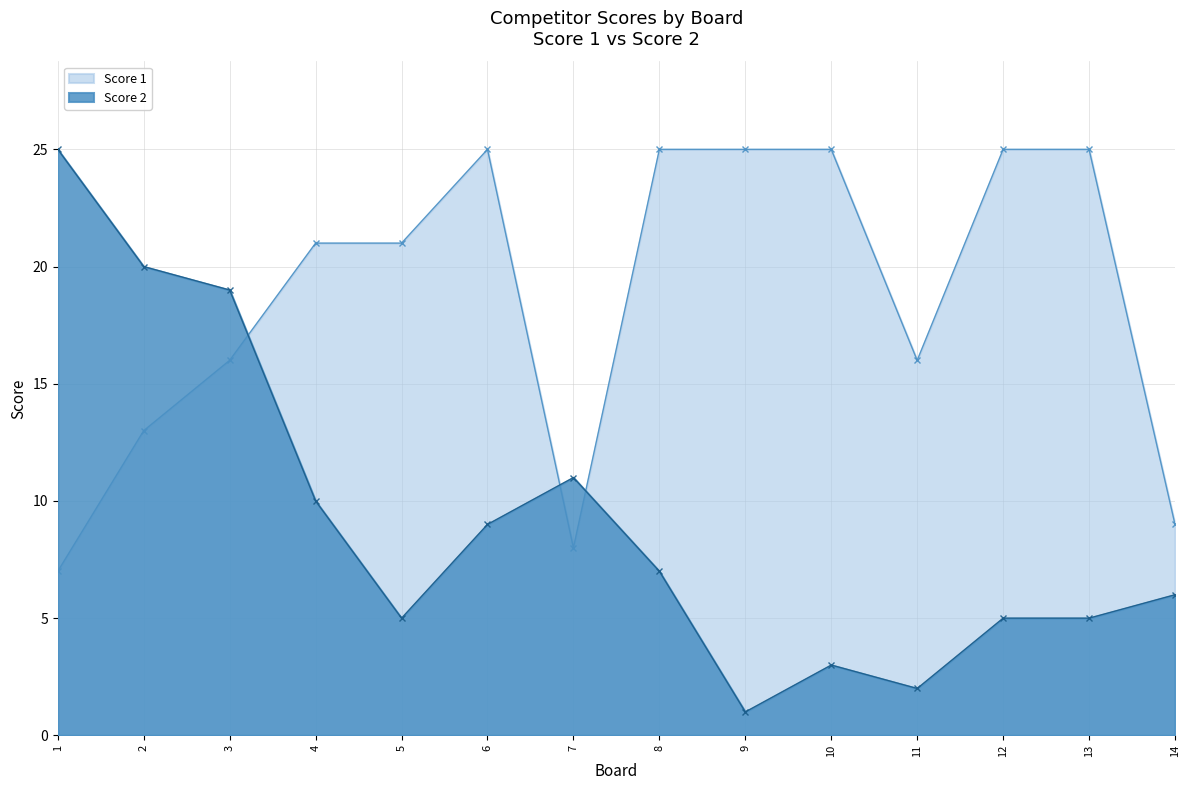

At which label is Score 2 closest to 13?

7